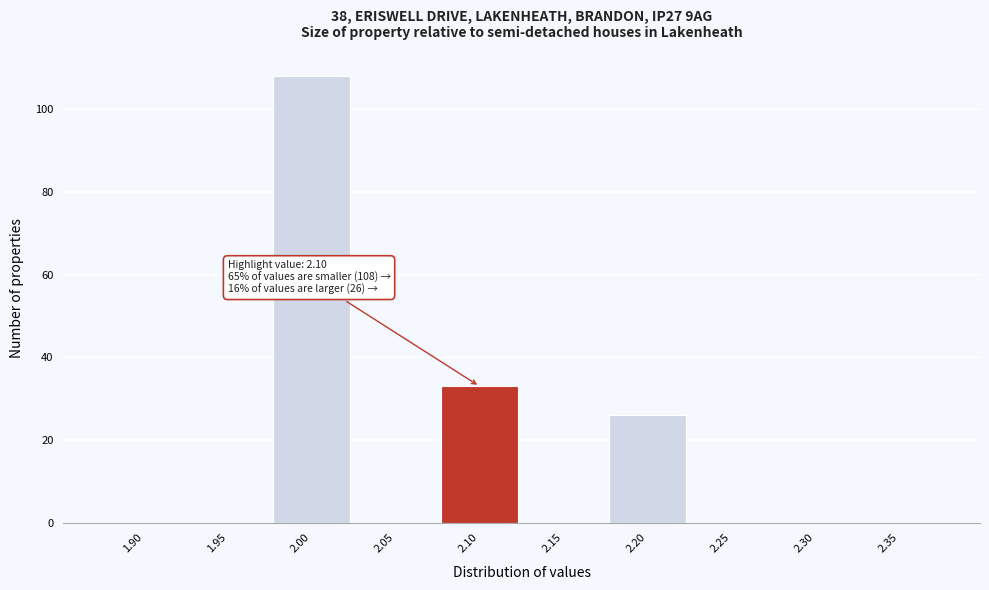

Over which range of the x-axis is the bar tallest?

1.975 to 2.025